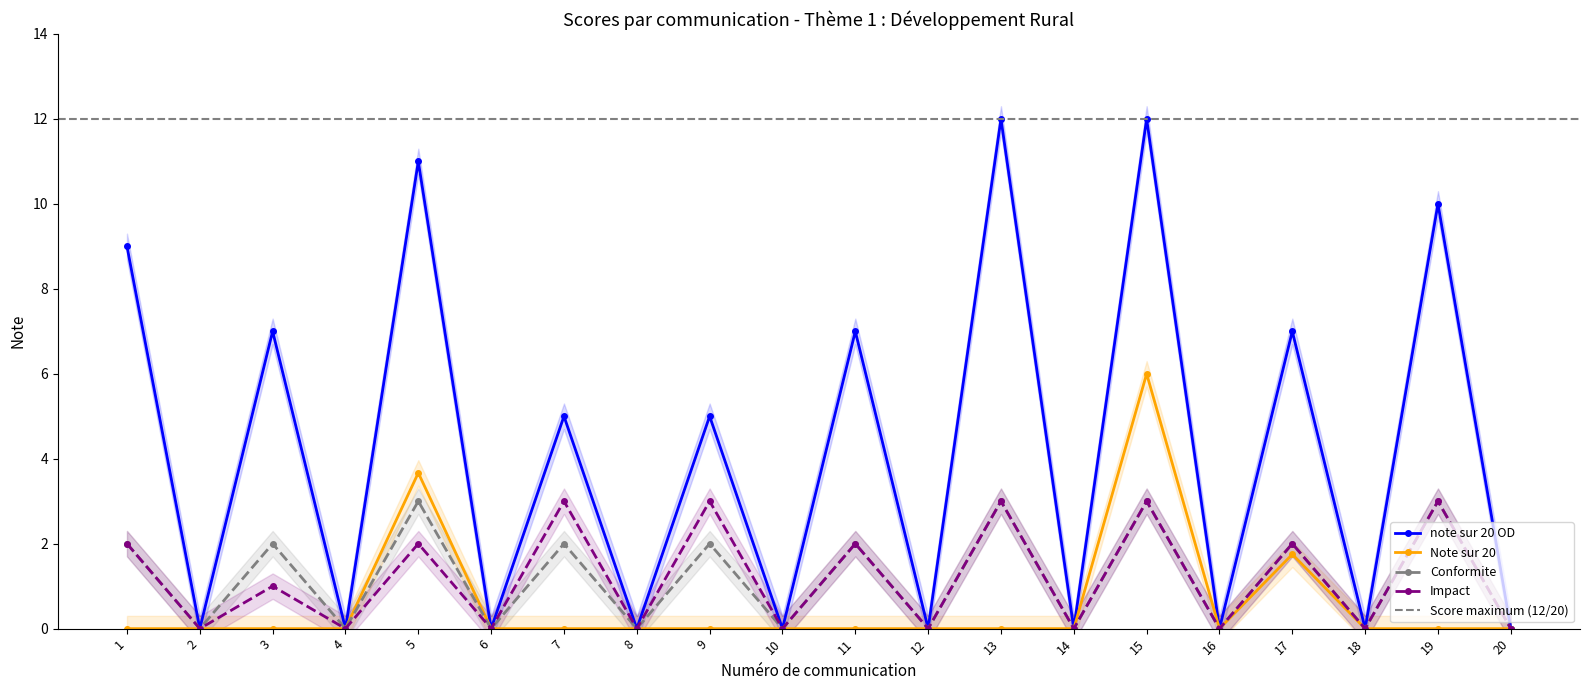

At which label does Impact first exceed 1?

1